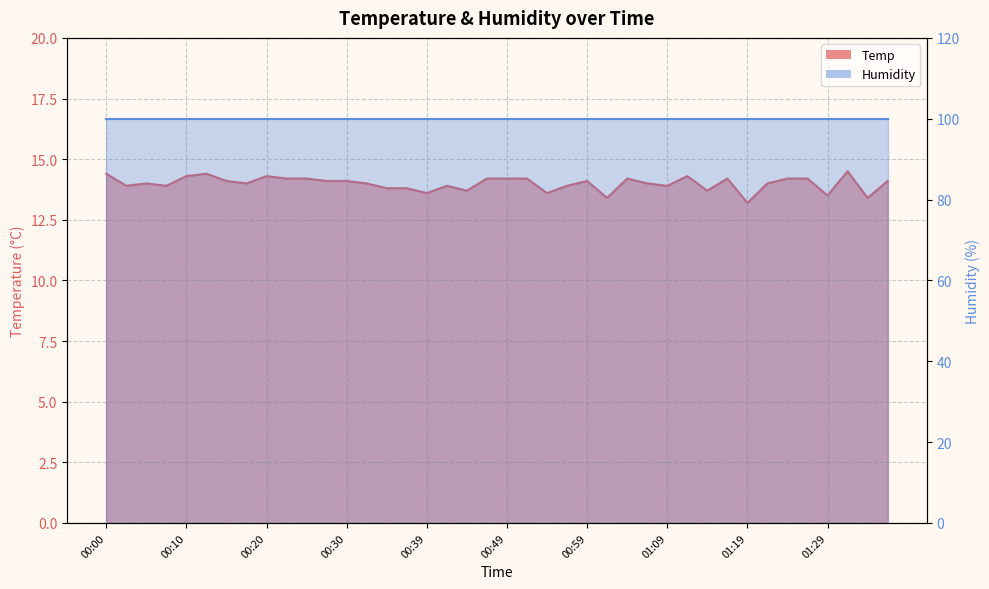

Rank the categories by value from lowest to highest.

01:19, 01:01, 01:34, 01:29, 00:39, 00:54, 00:44, 01:14, 00:34, 00:37, 00:03, 00:08, 00:42, 00:56, 01:09, 00:05, 00:17, 00:32, 01:06, 01:21, 00:15, 00:27, 00:30, 00:59, 01:36, 00:22, 00:25, 00:47, 00:49, 00:52, 01:04, 01:16, 01:24, 01:26, 00:10, 00:20, 01:11, 00:00, 00:12, 01:31